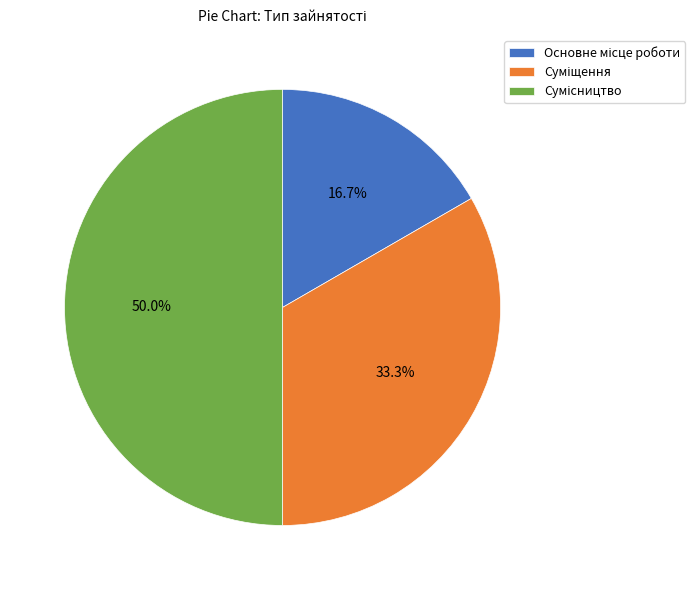

Which category has the biggest portion of the pie?

Сумісництво